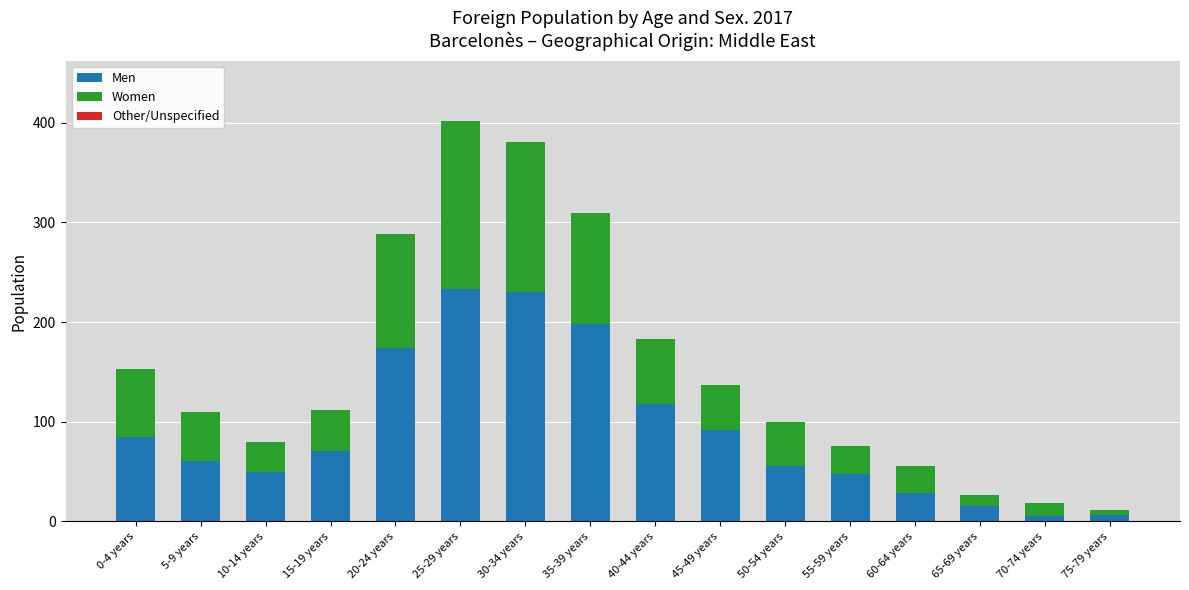

Does the chart contain stacked bars?

Yes